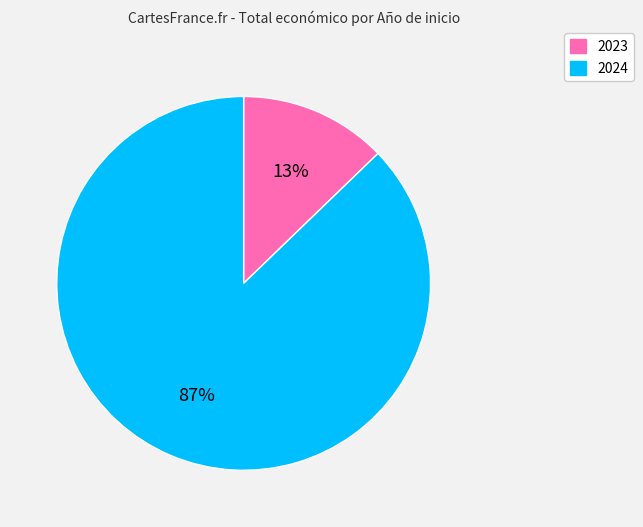

To the nearest percent, what is the difference between the largest and smallest slice percentages?

74%